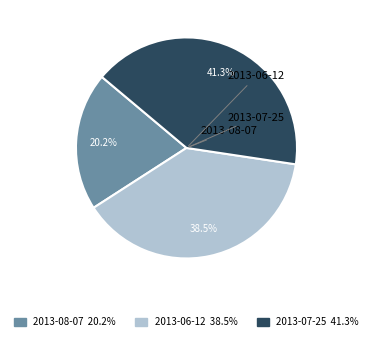

What is the smallest slice in the pie chart?

2013-08-07